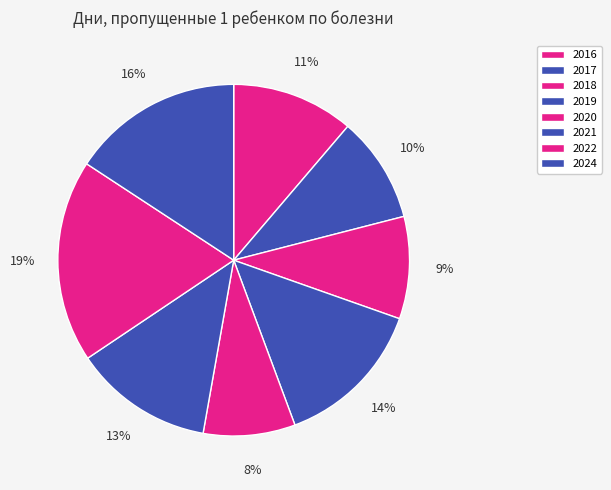

To the nearest percent, what is the combined percentage of 2019 and 2018?

23%